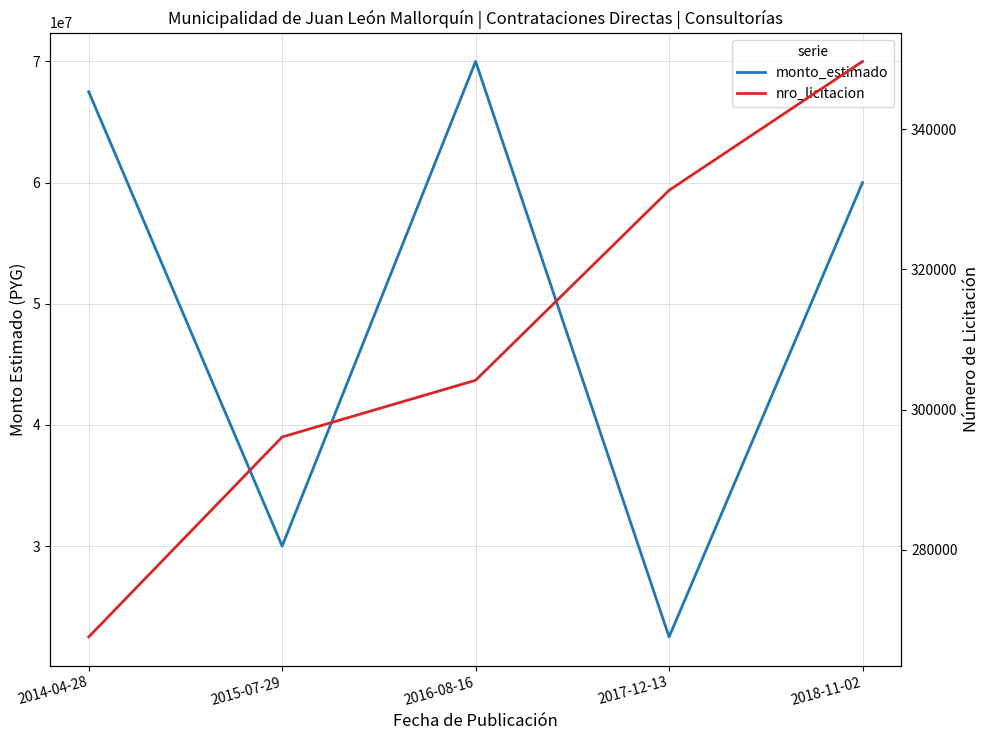

Is this an area chart (filled region under the line)?

No